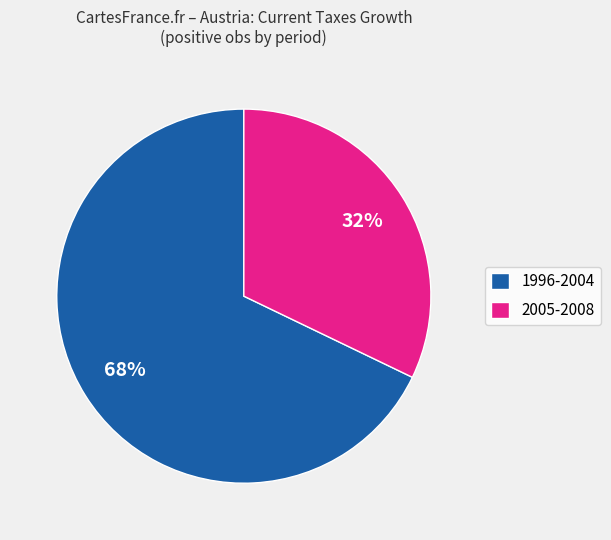

To the nearest percent, what is the combined percentage of 1996-2004 and 2005-2008?

100%